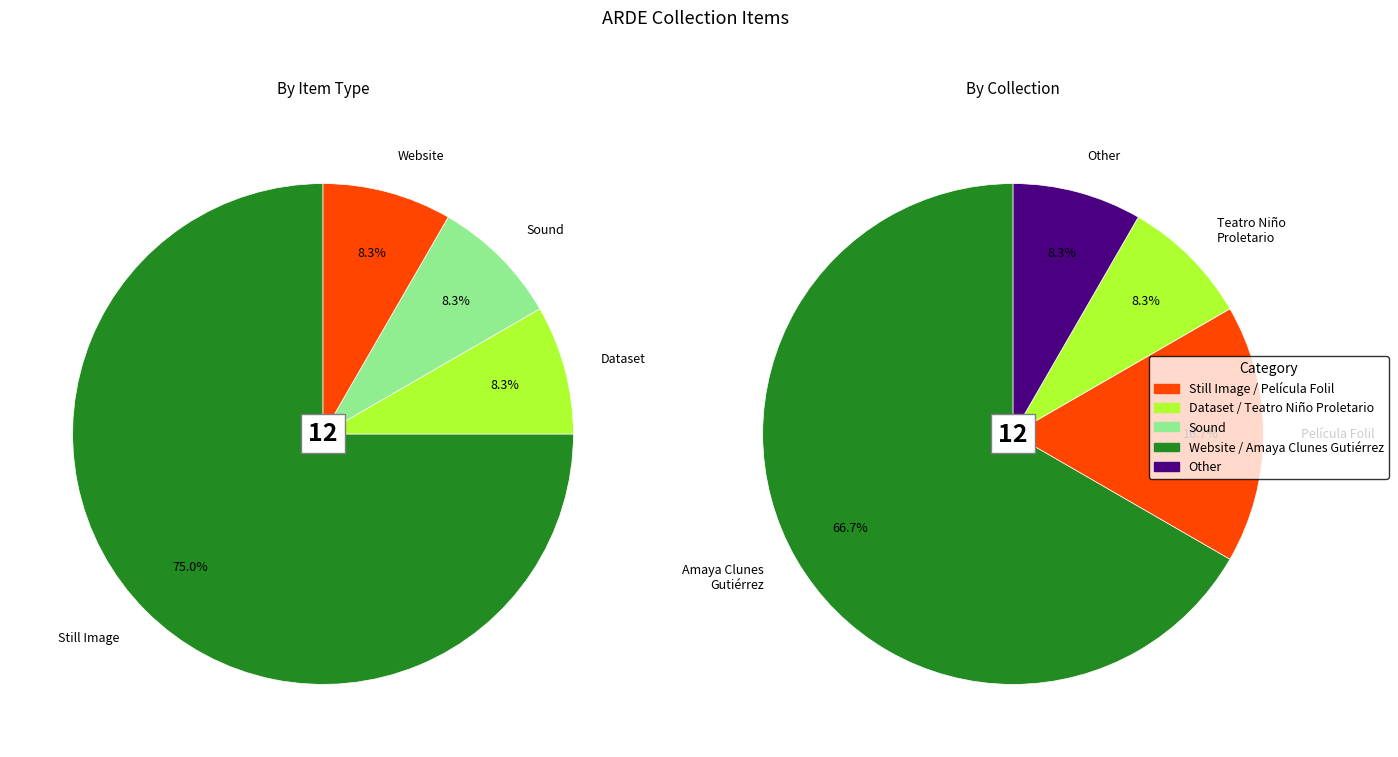

Is there a majority slice in this chart?

Yes